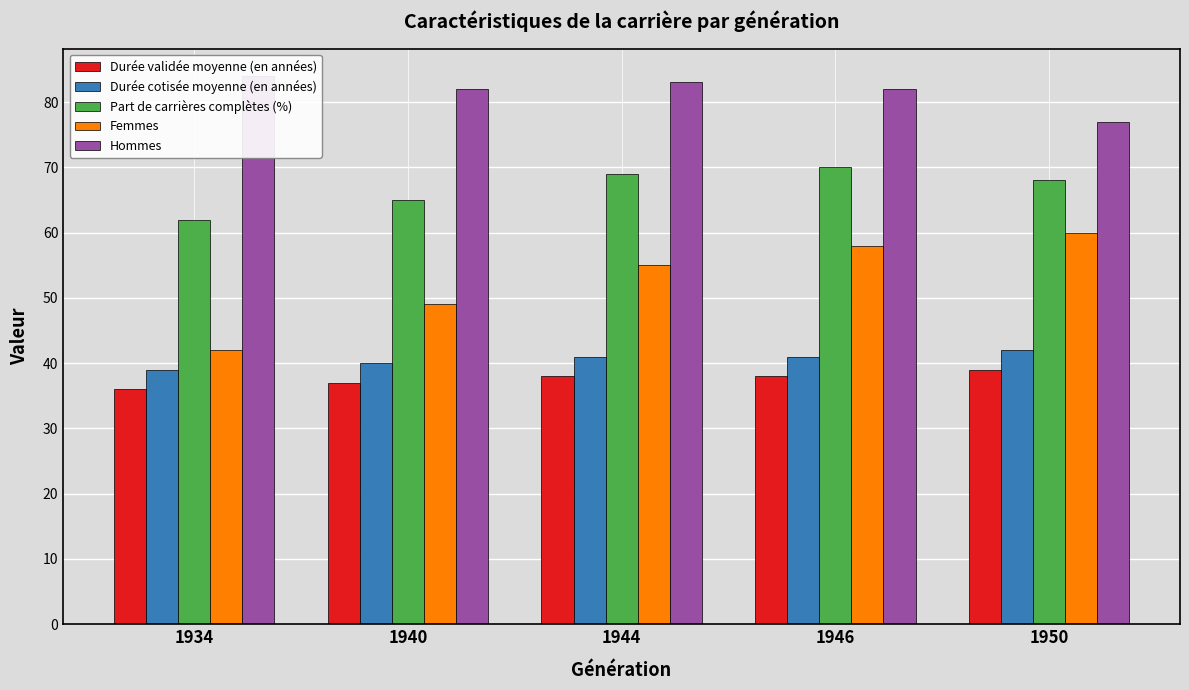

Is the value of Femmes at 1940 greater than the value of Part de carrières complètes (%) at 1940?

No